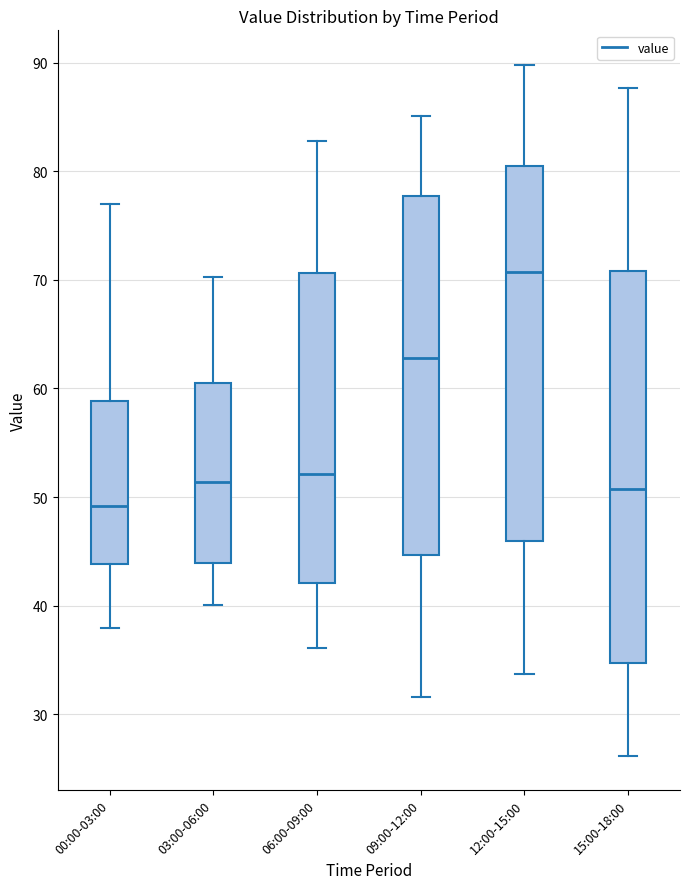

Comparing the boxes themselves (not the whiskers), which one is the tallest?

15:00-18:00